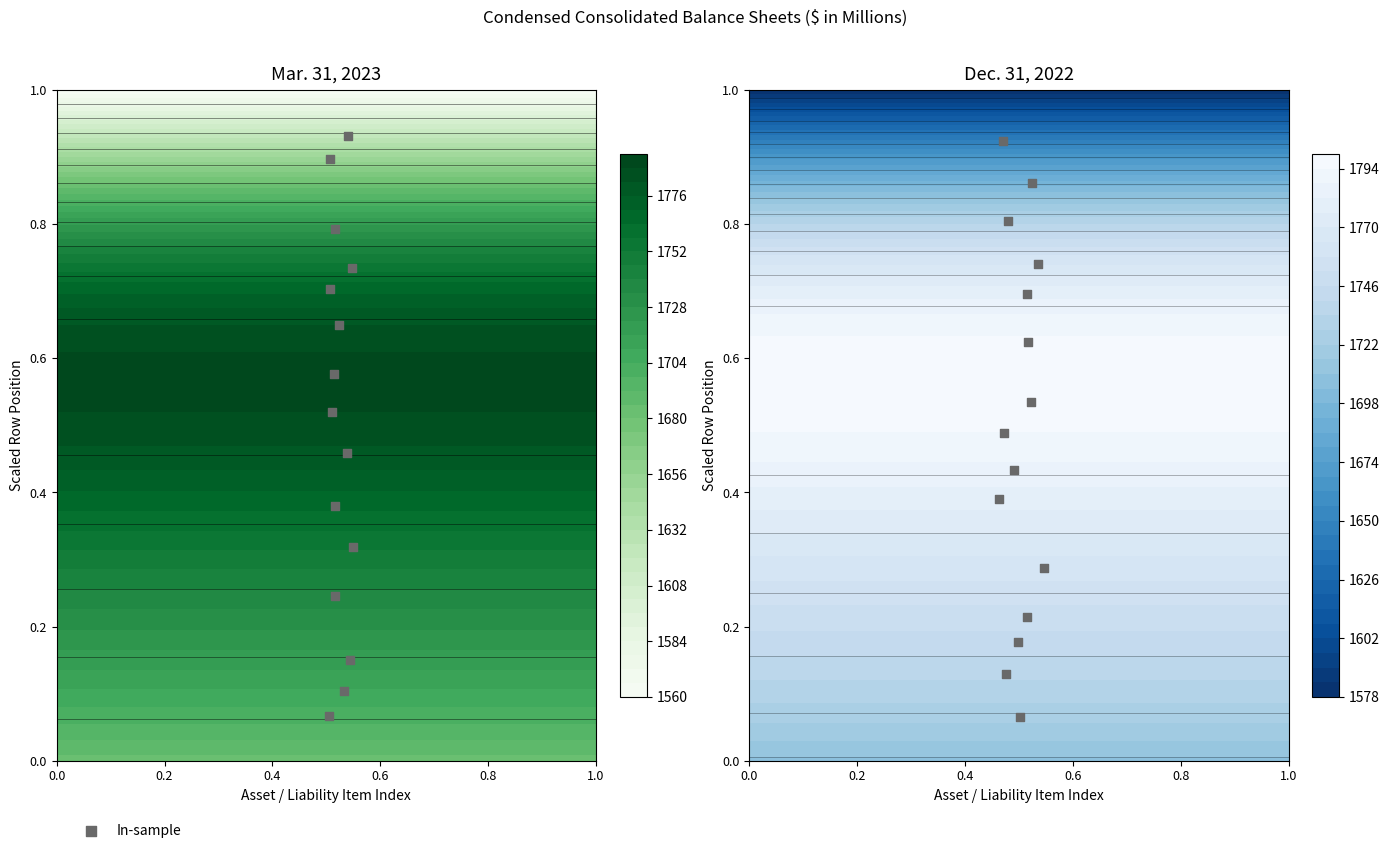

The value at 0.0 is 0.1. True or false?

True